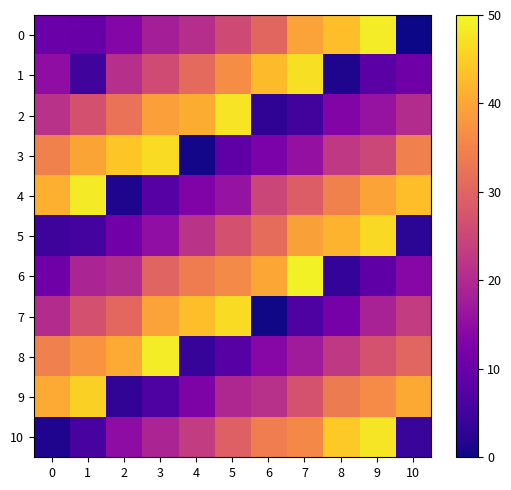

Reading left to right, extract all data points from this chart.

0: 0=10.0	1=9.8	2=13.7	3=18.0	4=20.8	5=25.8	6=30.3	7=39.3	8=43.0	9=48.5	10=0.1
1: 0=14.8	1=5.0	2=21.1	3=25.9	4=30.9	5=36.5	6=42.6	7=47.2	8=1.5	9=8.1	10=10.7
2: 0=21.5	1=26.8	2=32.3	3=38.9	4=41.0	5=47.6	6=3.0	7=5.2	8=13.0	9=15.9	10=20.3
3: 0=34.7	1=39.8	2=44.0	3=46.5	4=0.5	5=8.4	6=12.2	7=15.6	8=22.5	9=25.2	10=34.5
4: 0=41.3	1=48.3	2=1.6	3=7.6	4=12.7	5=15.9	6=24.8	7=28.9	8=34.7	9=39.5	10=43.0
5: 0=4.6	1=5.4	2=11.0	3=15.2	4=21.6	5=26.9	6=31.4	7=39.1	8=41.8	9=46.4	10=2.7
6: 0=10.7	1=19.0	2=20.4	3=29.9	4=33.9	5=36.0	6=40.0	7=49.1	8=3.5	9=8.6	10=13.9
7: 0=20.4	1=26.8	2=30.6	3=39.3	4=43.1	5=46.7	6=0.3	7=6.6	8=11.6	9=18.6	10=23.2
8: 0=34.4	1=37.4	2=40.6	3=48.6	4=3.8	5=7.8	6=13.9	7=17.5	8=22.6	9=27.1	10=30.1
9: 0=40.5	1=45.2	2=3.2	3=6.6	4=12.5	5=19.5	6=21.2	7=27.1	8=33.8	9=36.1	10=40.4
10: 0=1.4	1=5.8	2=14.6	3=19.0	4=23.2	5=29.4	6=34.0	7=35.9	8=44.5	9=47.7	10=4.0